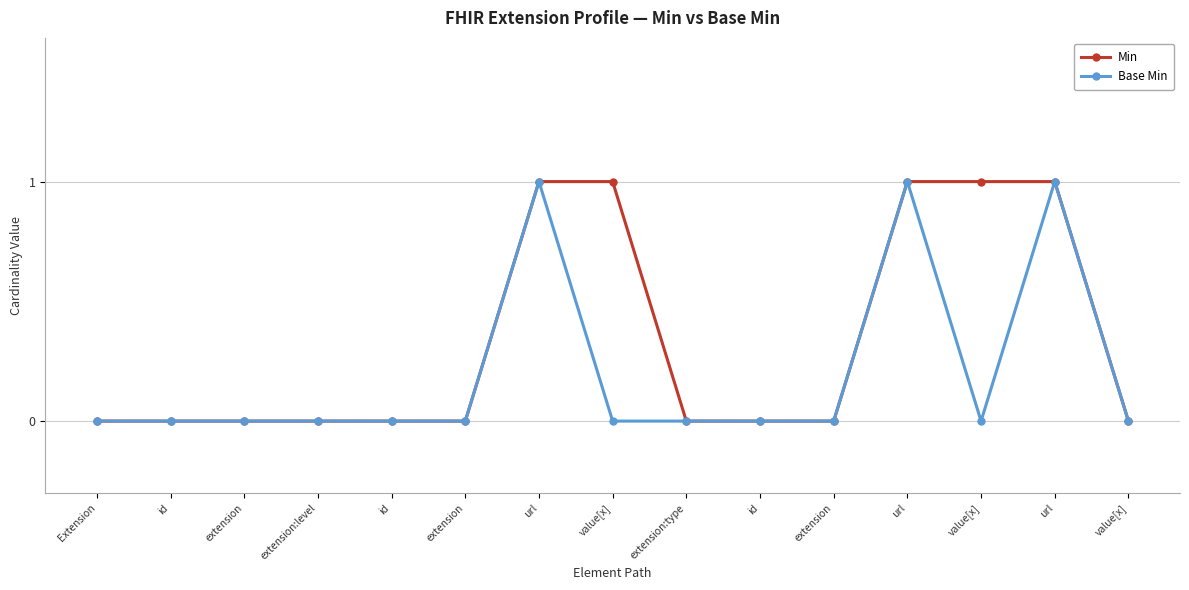

What is the sum of the Base Min values at url and url?

2